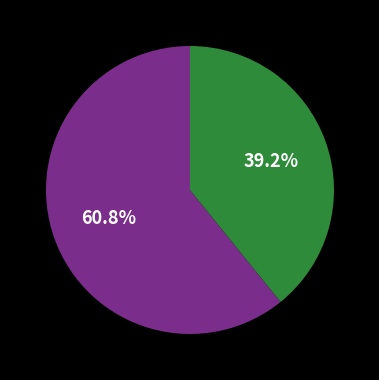

To the nearest percent, what is the average slice percentage?

50%